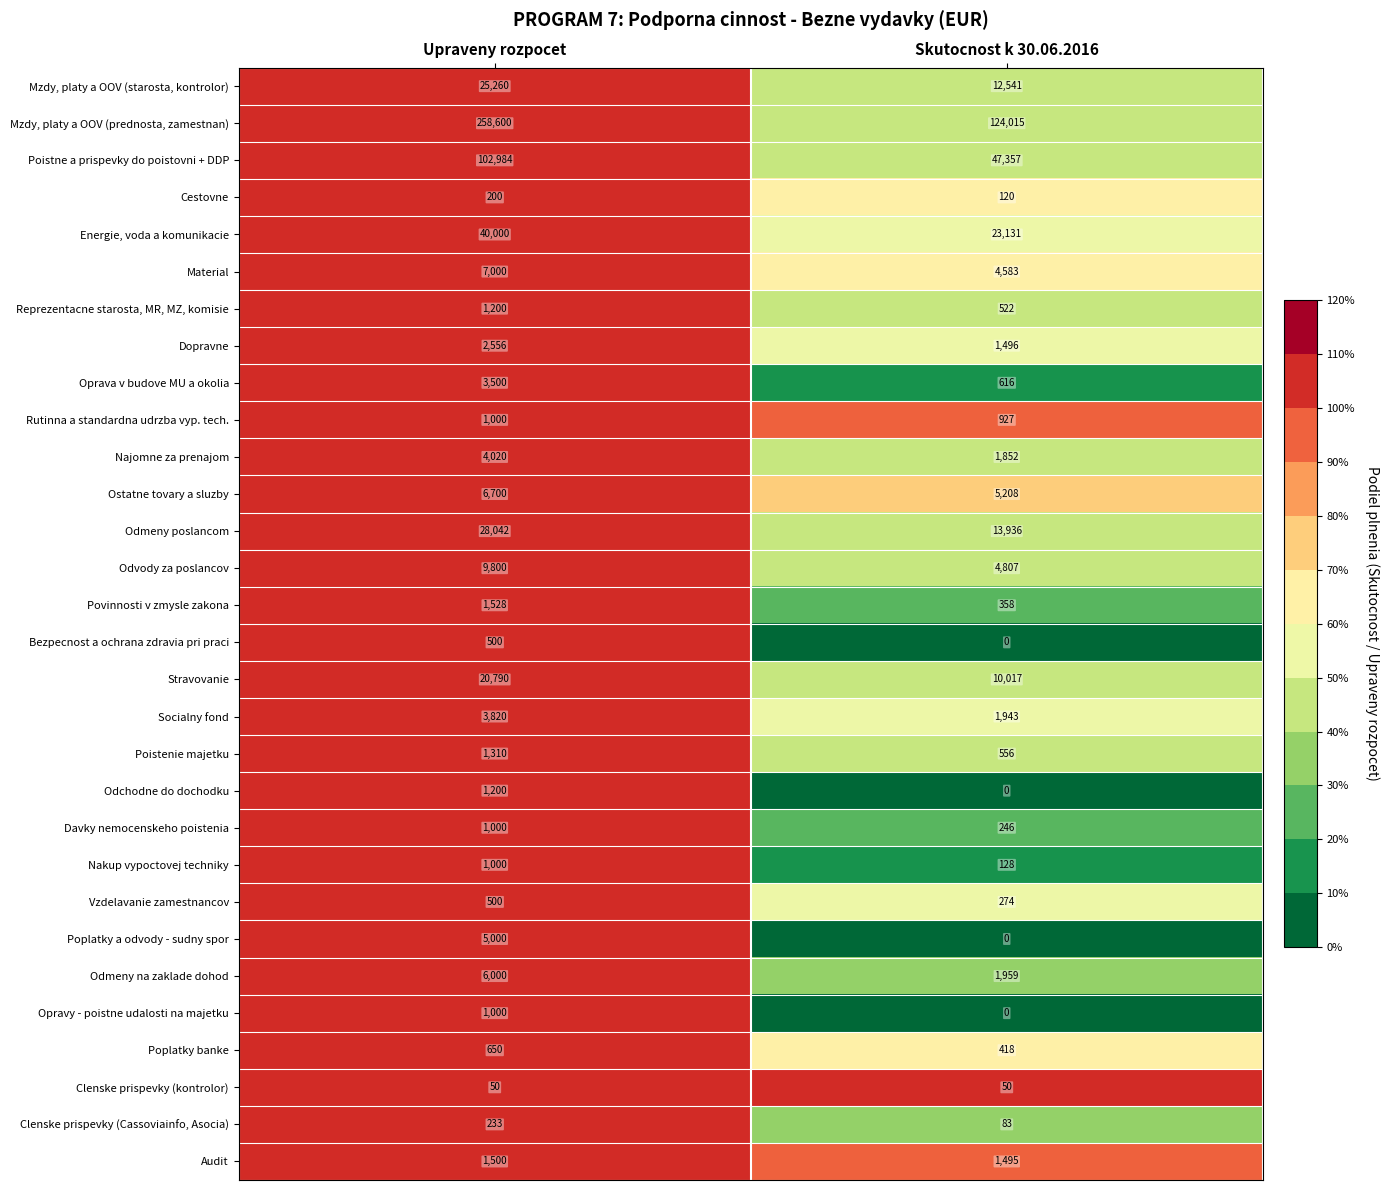

What is the maximum value shown in the chart?

258600